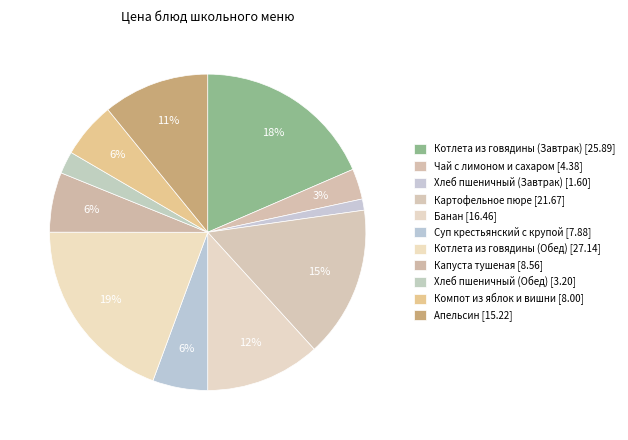

Is the sum of Хлеб пшеничный (Обед) and Апельсин greater than half?

No